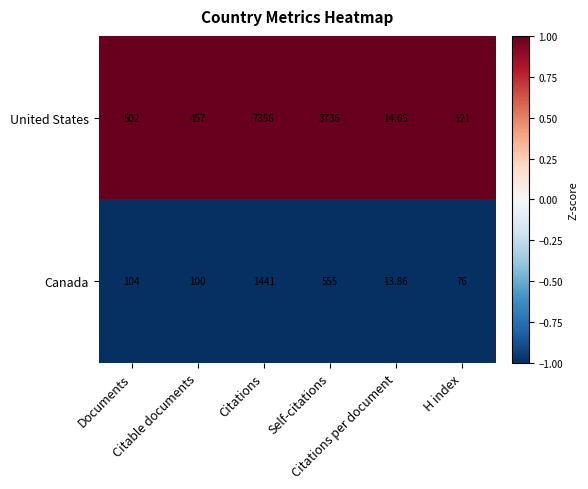

Rank the series by their maximum value, from highest to lowest.

United States, Canada